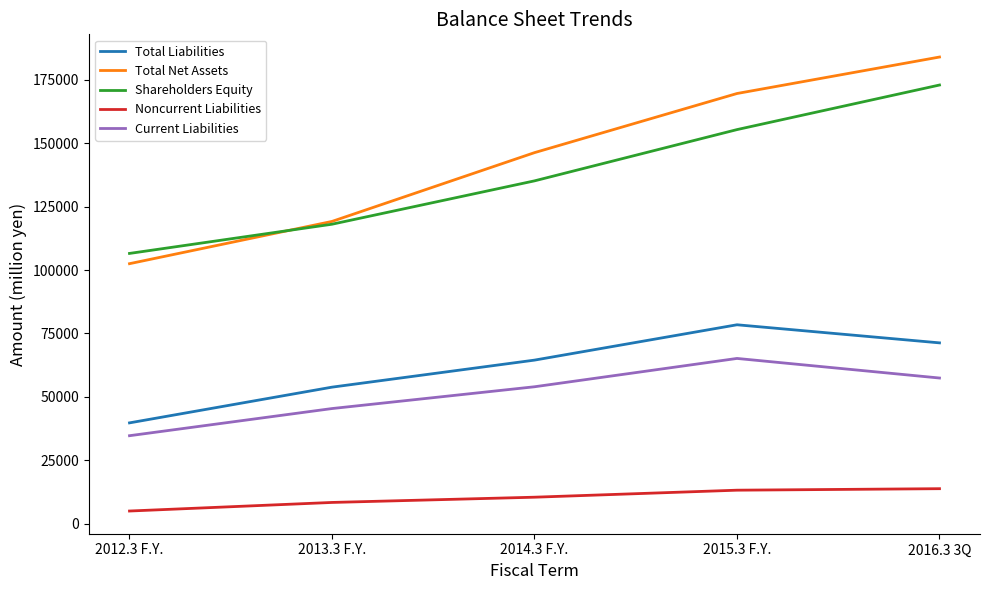

How many Current Liabilities values are between 45424 and 57454?

3